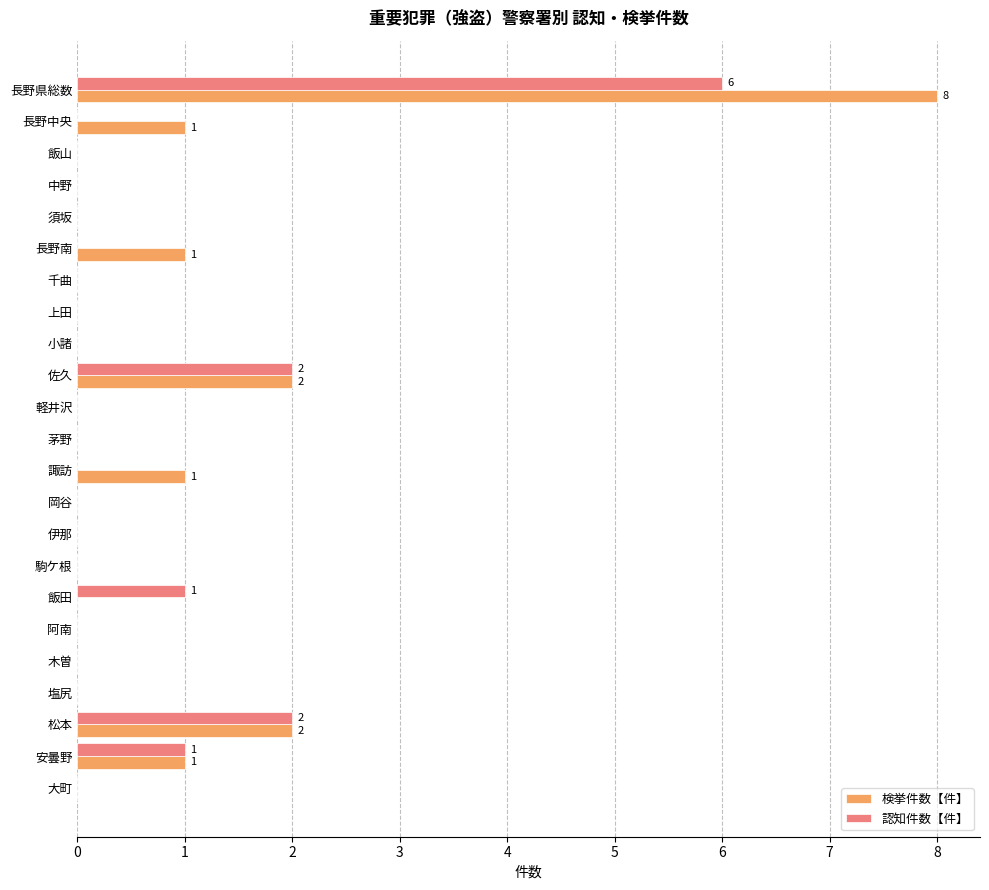

What is the maximum value shown in the chart?

8